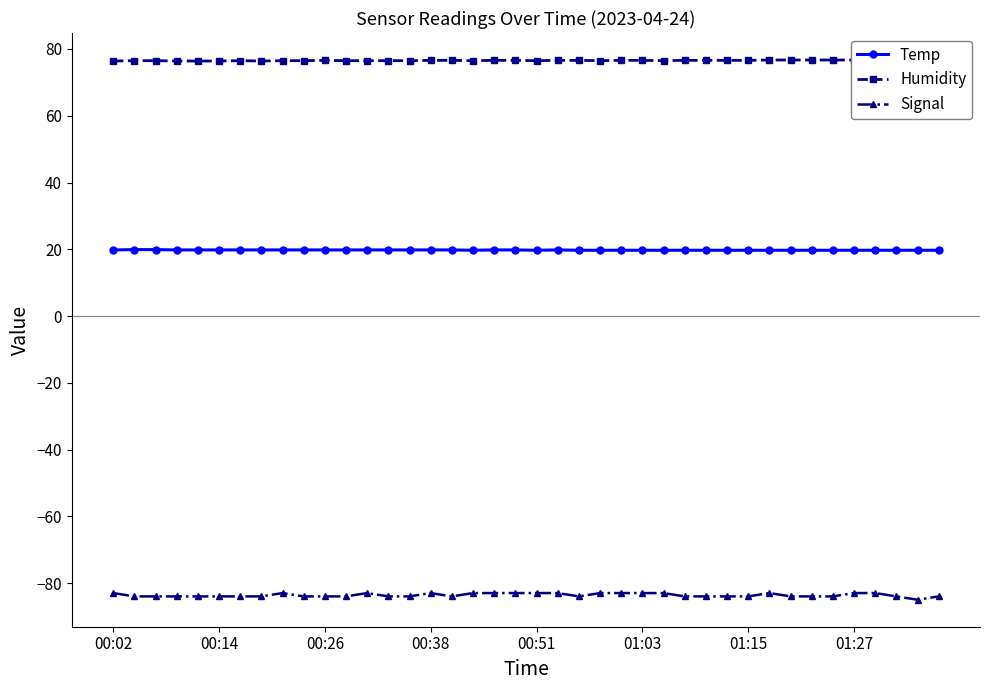

Does the chart have visible grid lines?

No